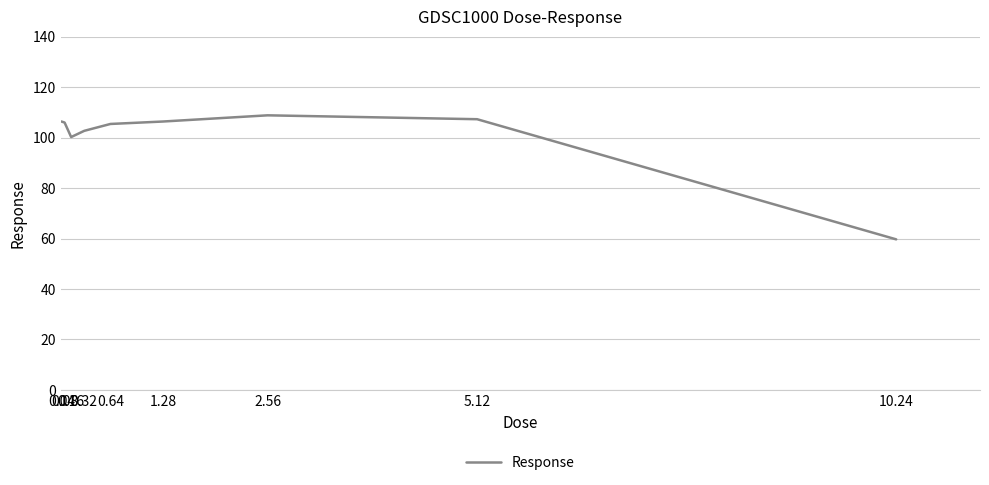

What is the minimum value shown in the chart?

59.7